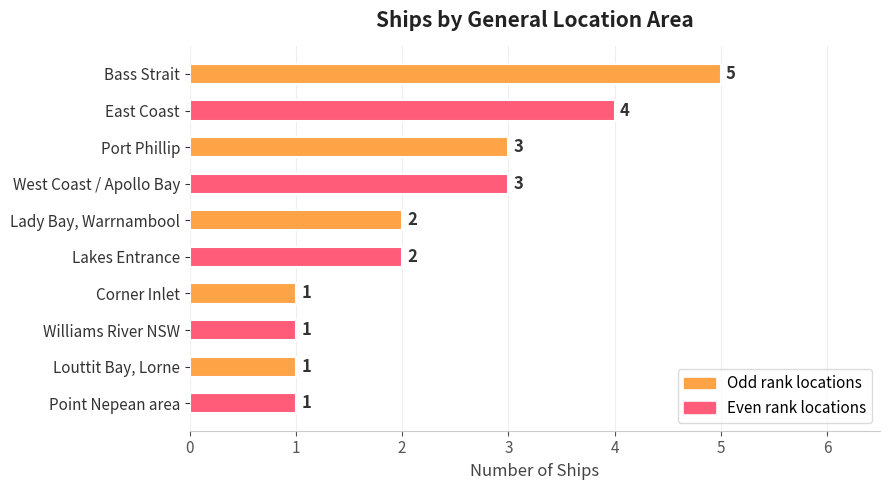

What is the maximum value shown in the chart?

5